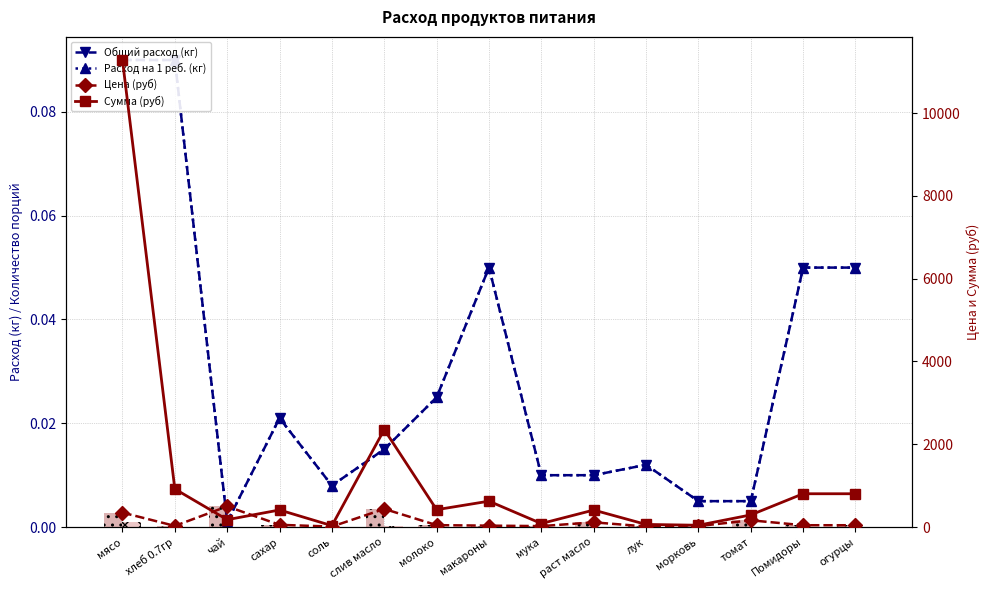

What is the total value across all series at томат?

458.4